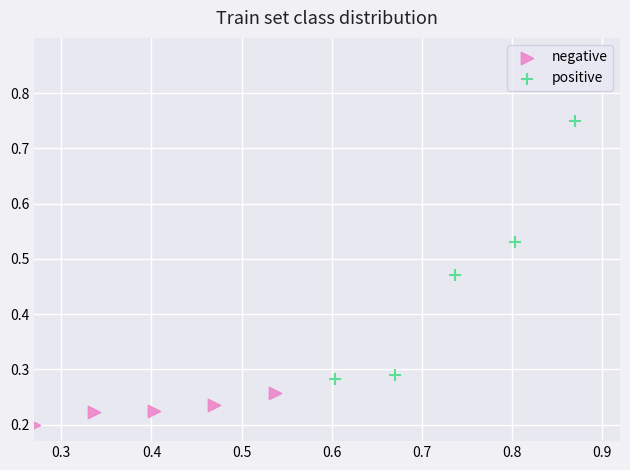

Which series reaches the maximum Y coordinate?

positive